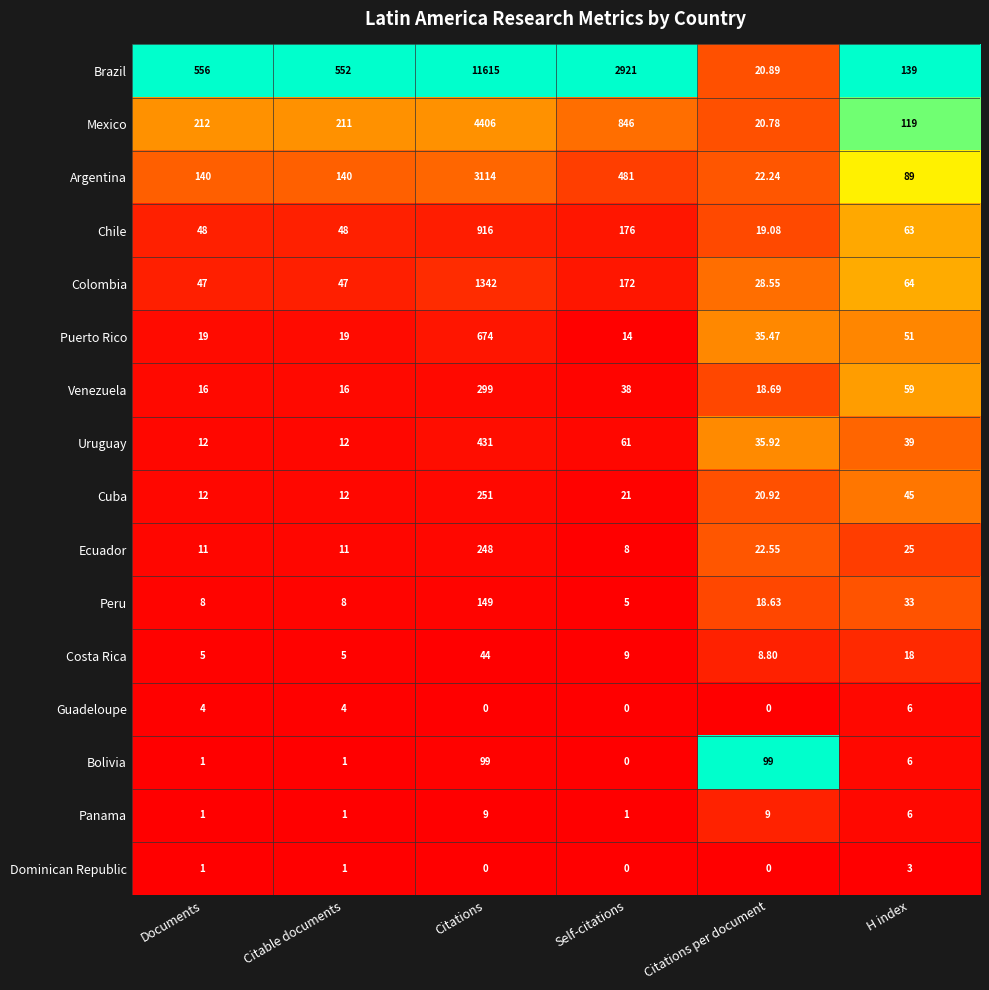

Which category has the highest value across all series?

Citations